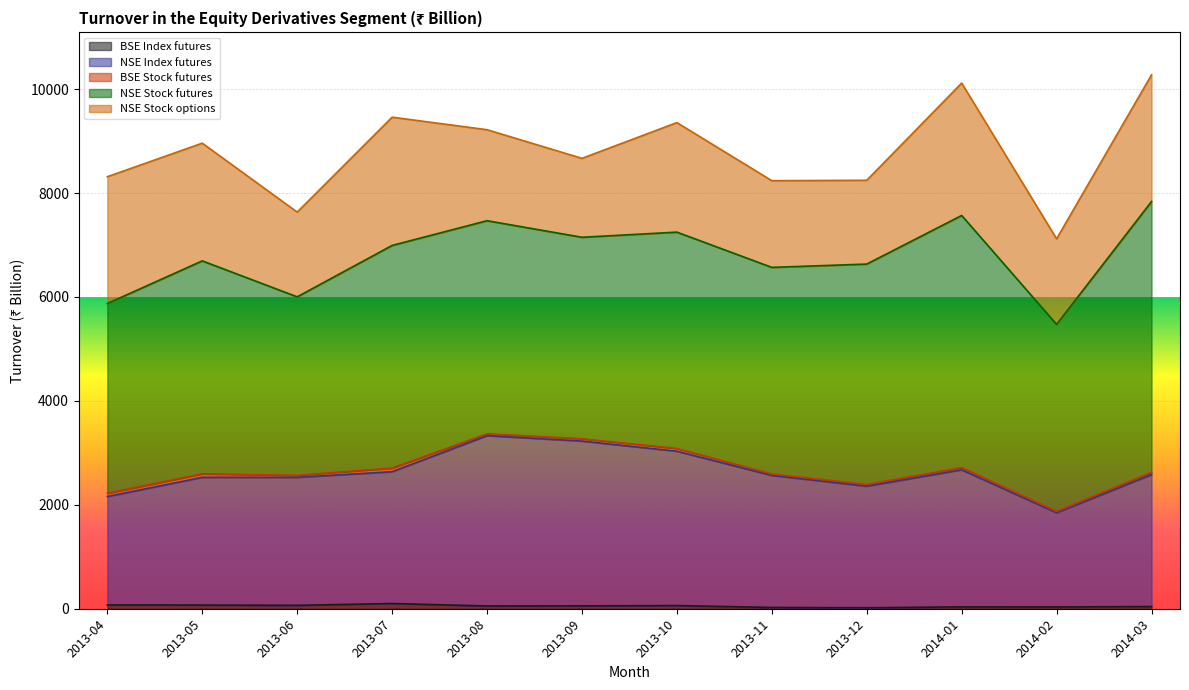

At which label does NSE Index futures reach its minimum?

2014-02